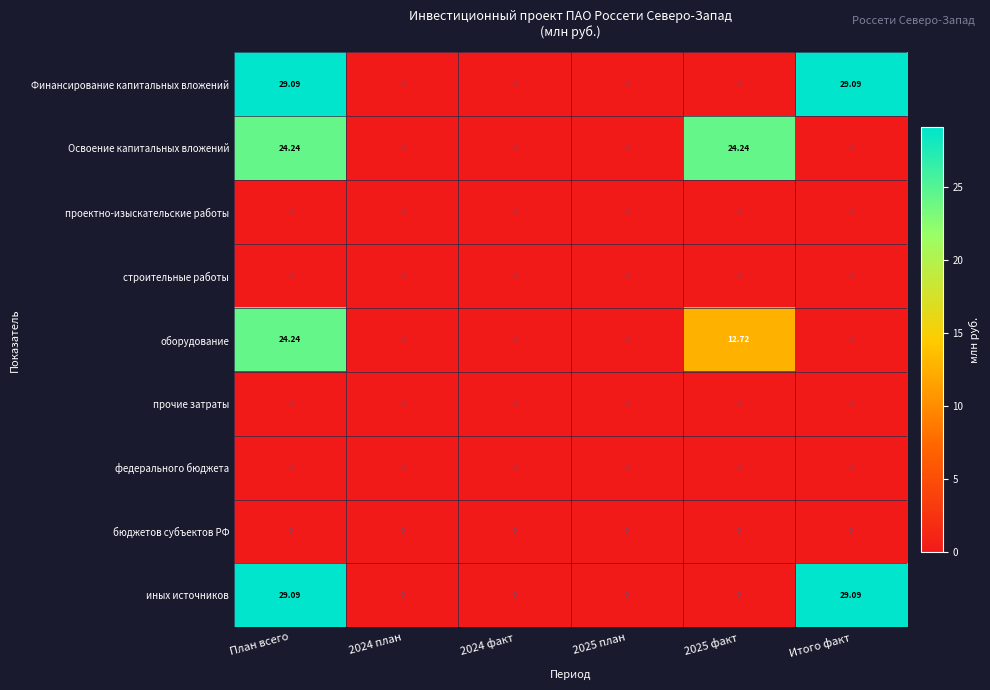

At which label does оборудование reach its peak?

План всего